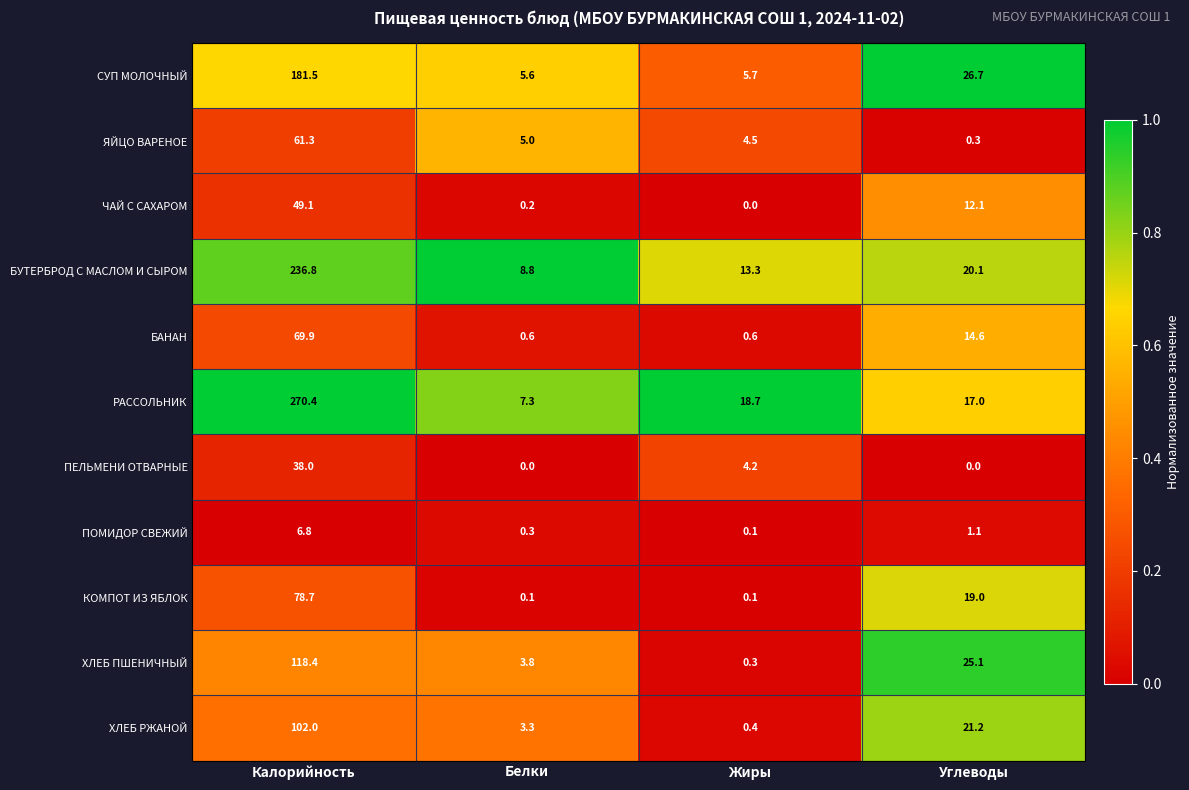

Rank the series at Калорийность from lowest to highest value.

ПОМИДОР СВЕЖИЙ, ПЕЛЬМЕНИ ОТВАРНЫЕ, ЧАЙ С САХАРОМ, ЯЙЦО ВАРЕНОЕ, БАНАН, КОМПОТ ИЗ ЯБЛОК, ХЛЕБ РЖАНОЙ, ХЛЕБ ПШЕНИЧНЫЙ, СУП МОЛОЧНЫЙ, БУТЕРБРОД С МАСЛОМ И СЫРОМ, РАССОЛЬНИК